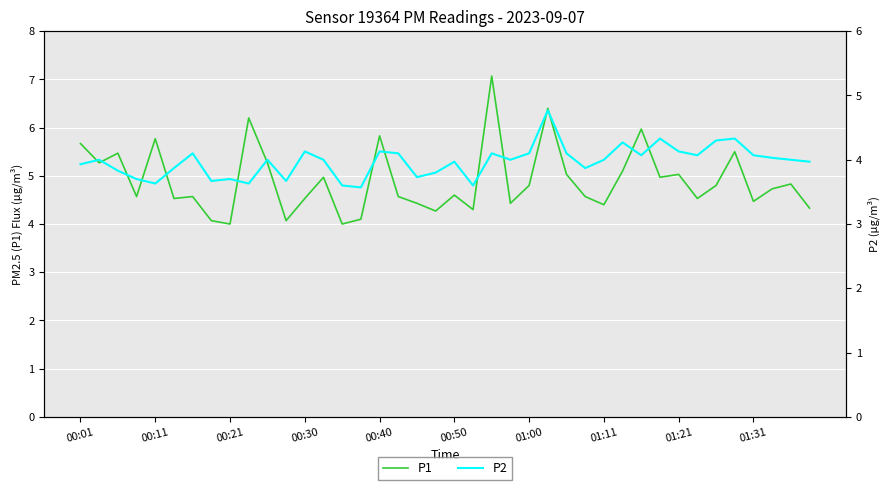

True or false: P1 has a value of 4.0 at 00:21.

True